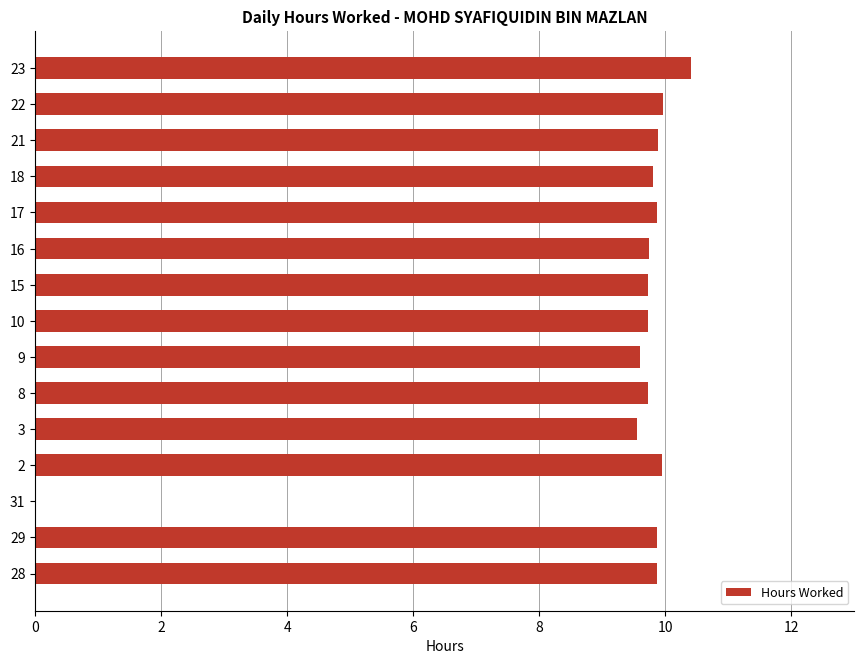

How many categories are shown in the chart?

15